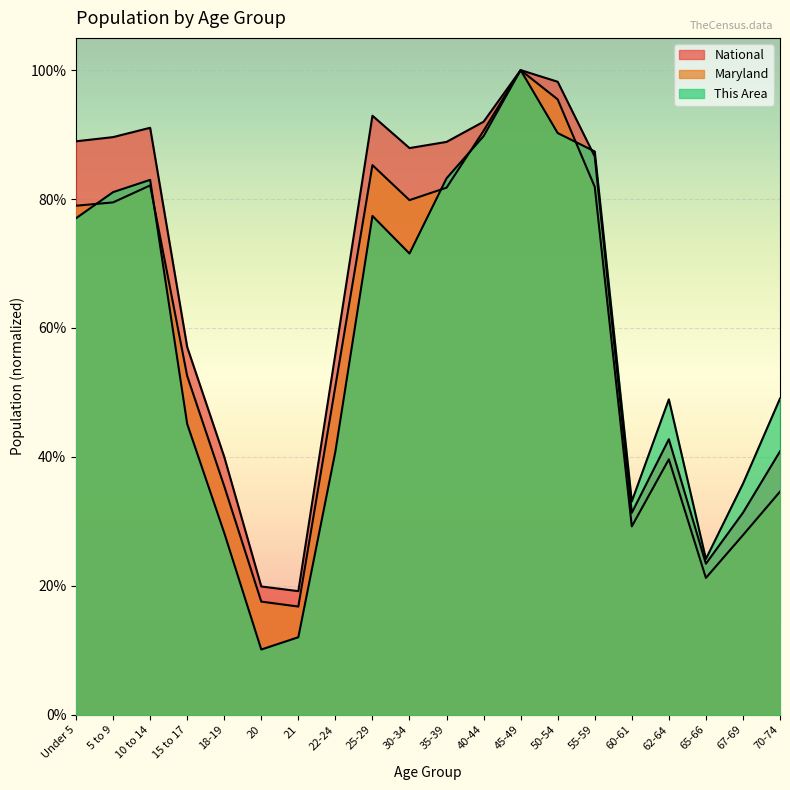

What are all the series names shown in the legend?

This Area, Maryland, National